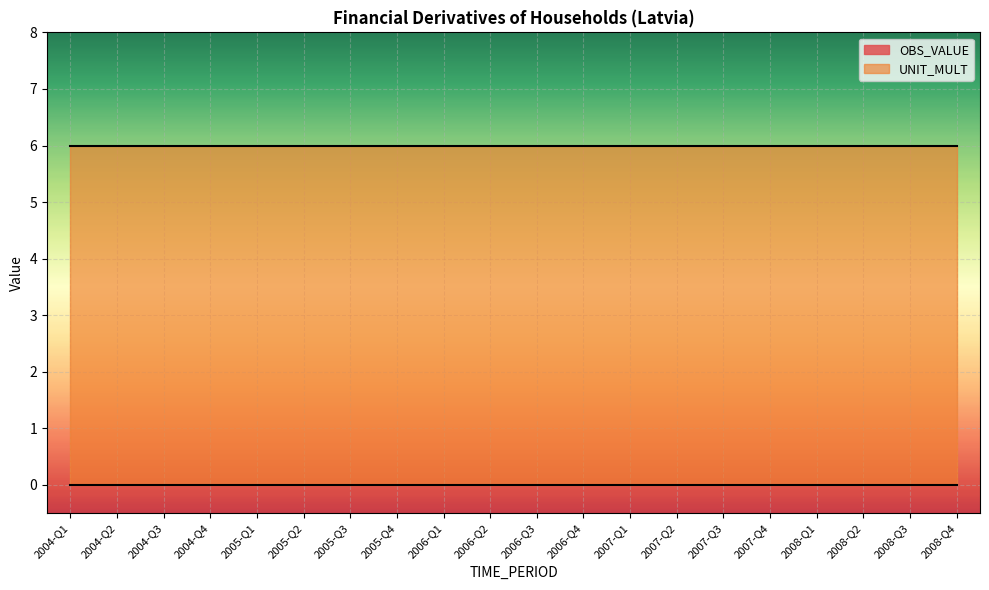

Reading left to right, extract all data points from this chart.

OBS_VALUE: 0	0	0	0	0	0	0	0	0	0	0	0	0	0	0	0	0	0	0	0
UNIT_MULT: 6	6	6	6	6	6	6	6	6	6	6	6	6	6	6	6	6	6	6	6